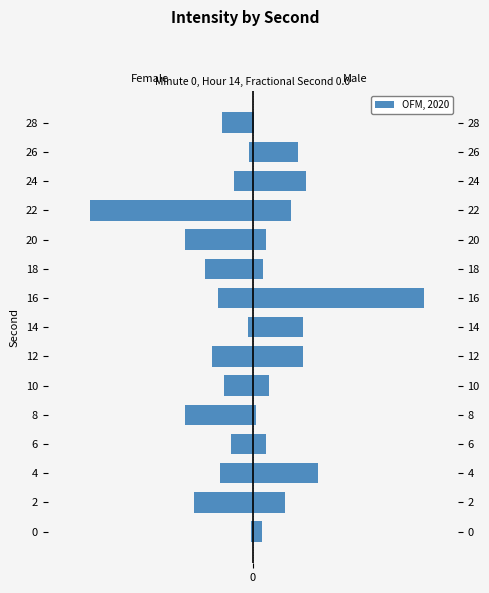

At which label is Male closest to 7?

4